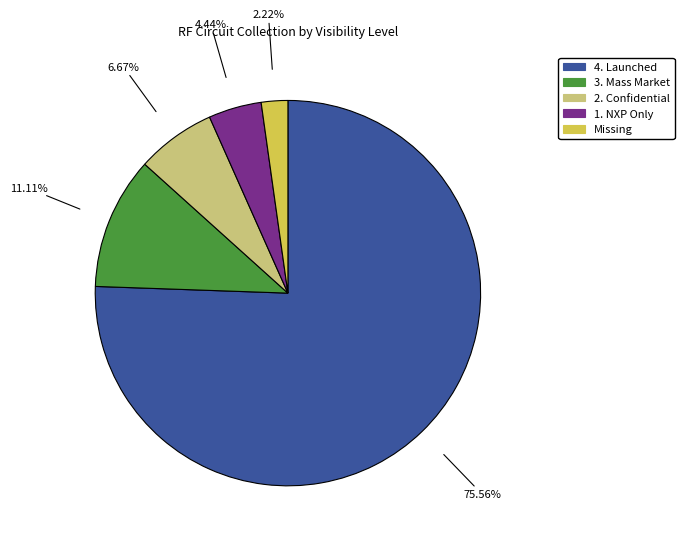

Does any single category account for the majority?

Yes